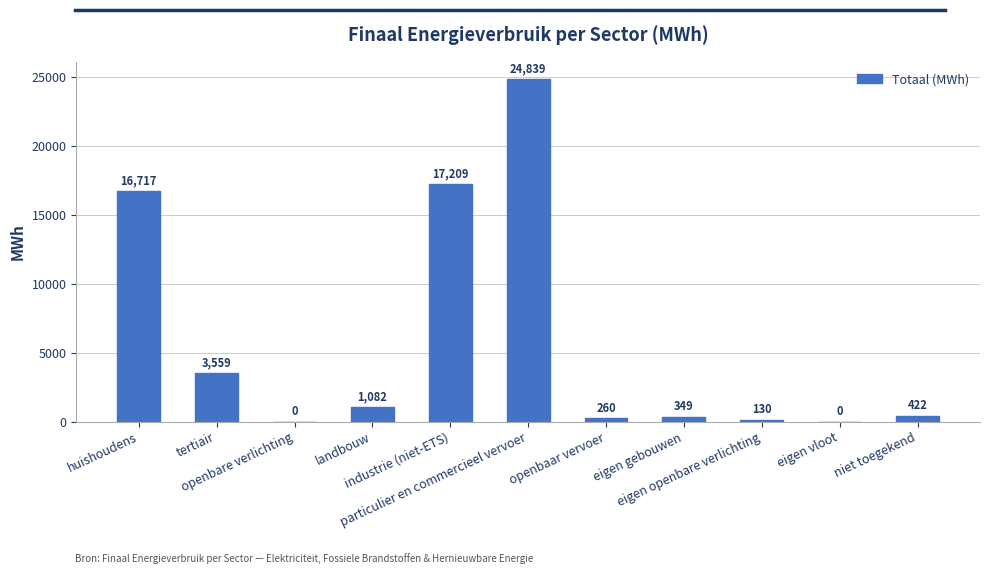

What is the maximum value shown in the chart?

24838.8